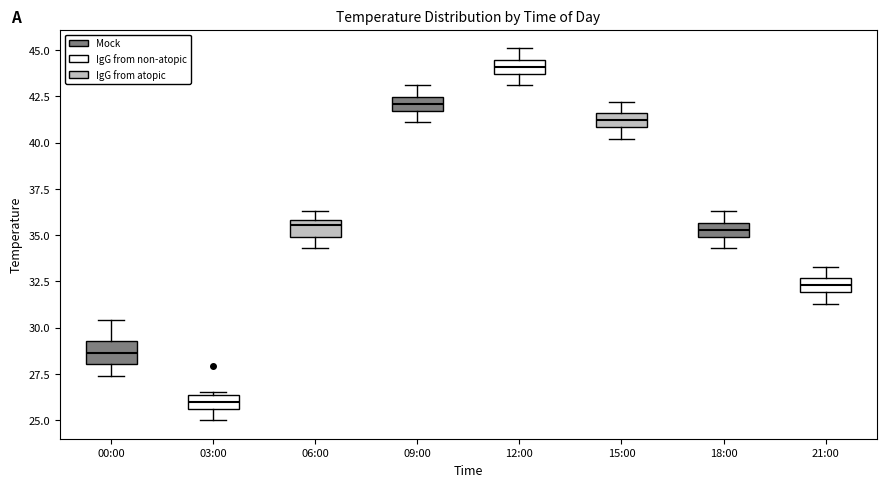

Where does the upper whisker of the box for 21:00 end on the y-axis? The values are not printed on the chart, so give them approximately, as read against the axis.

33.5